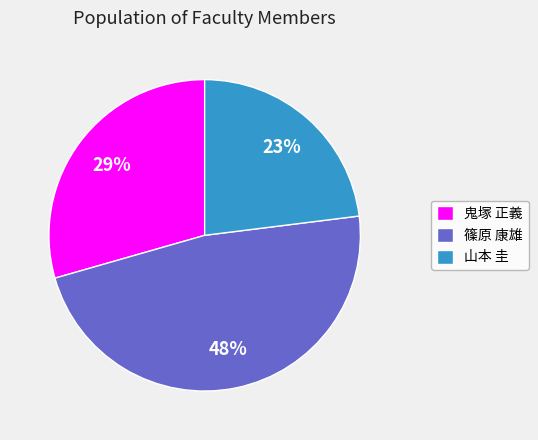

To the nearest percent, what is the average slice percentage?

33%